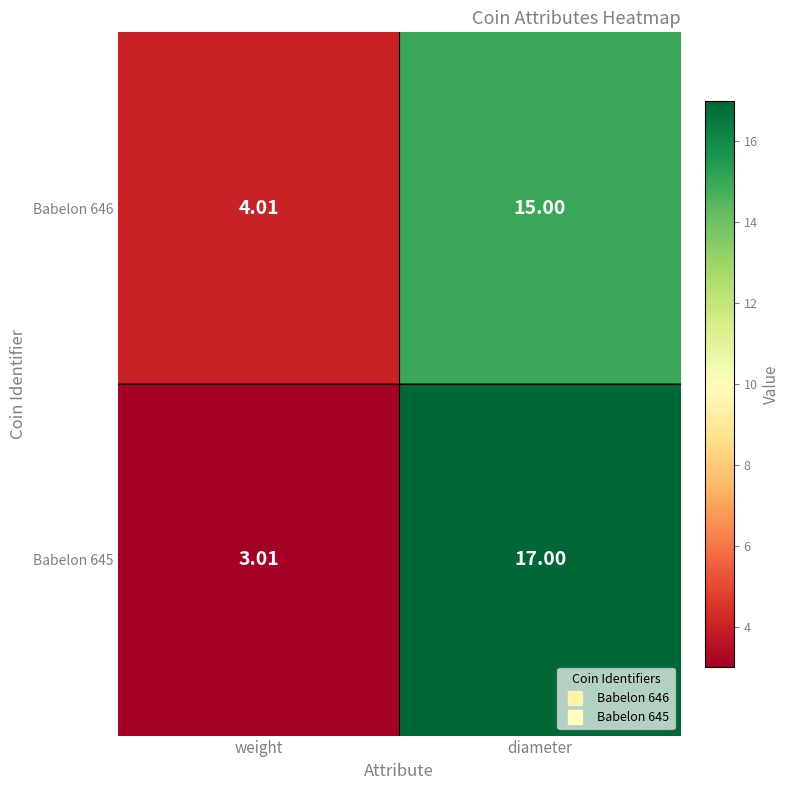

At which category does the chart reach its peak across all series?

diameter